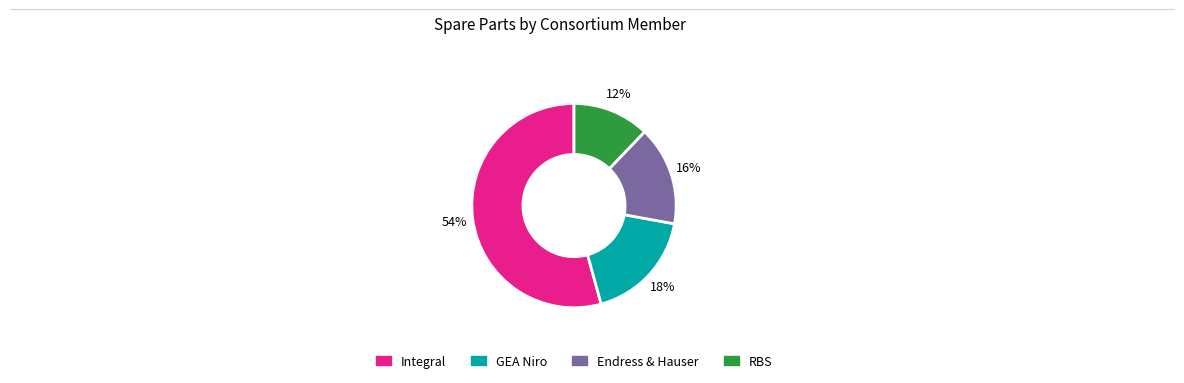

Count the number of slices in the pie.

4